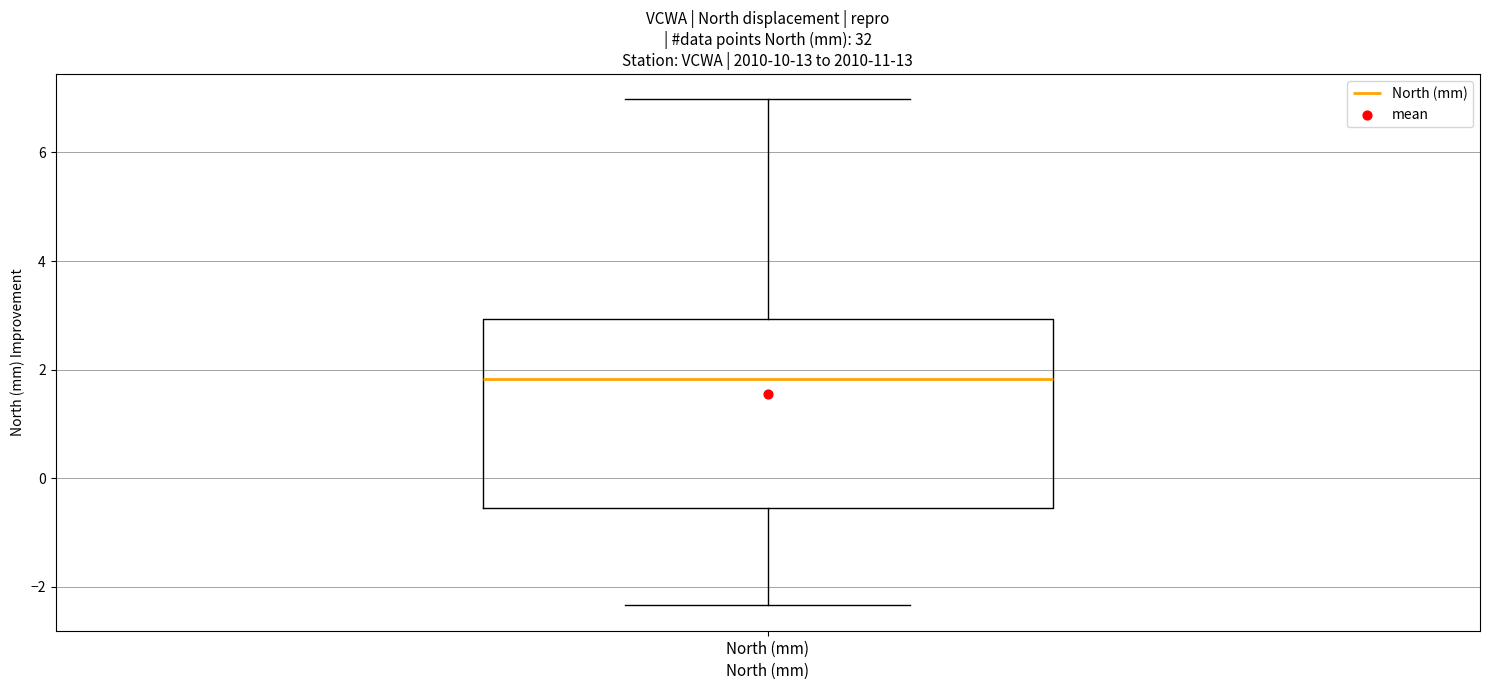

Where does the median line of the box for North (mm) sit on the y-axis? The values are not printed on the chart, so give them approximately, as read against the axis.

1.8